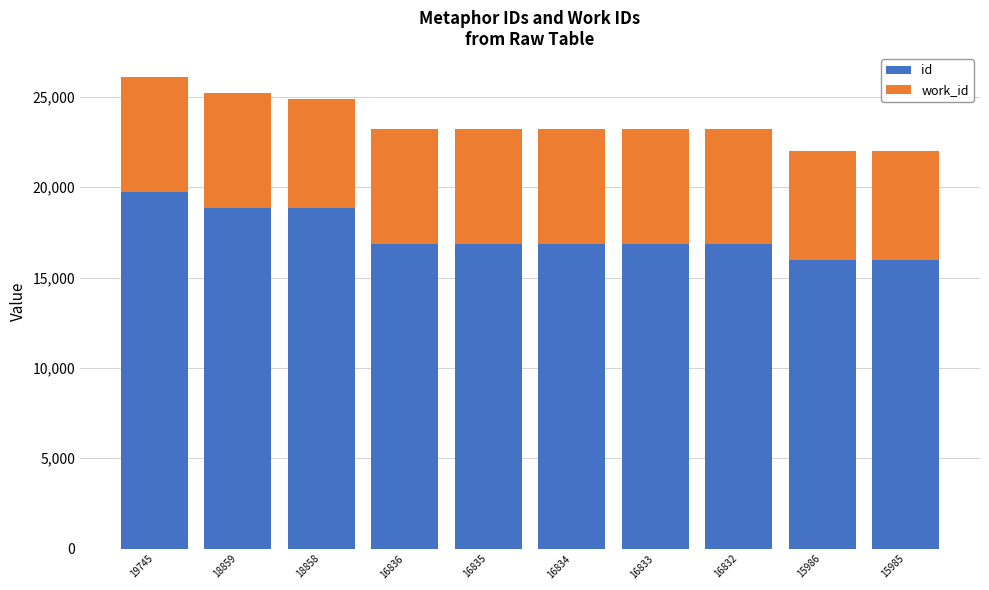

At which label does id reach its peak?

19745